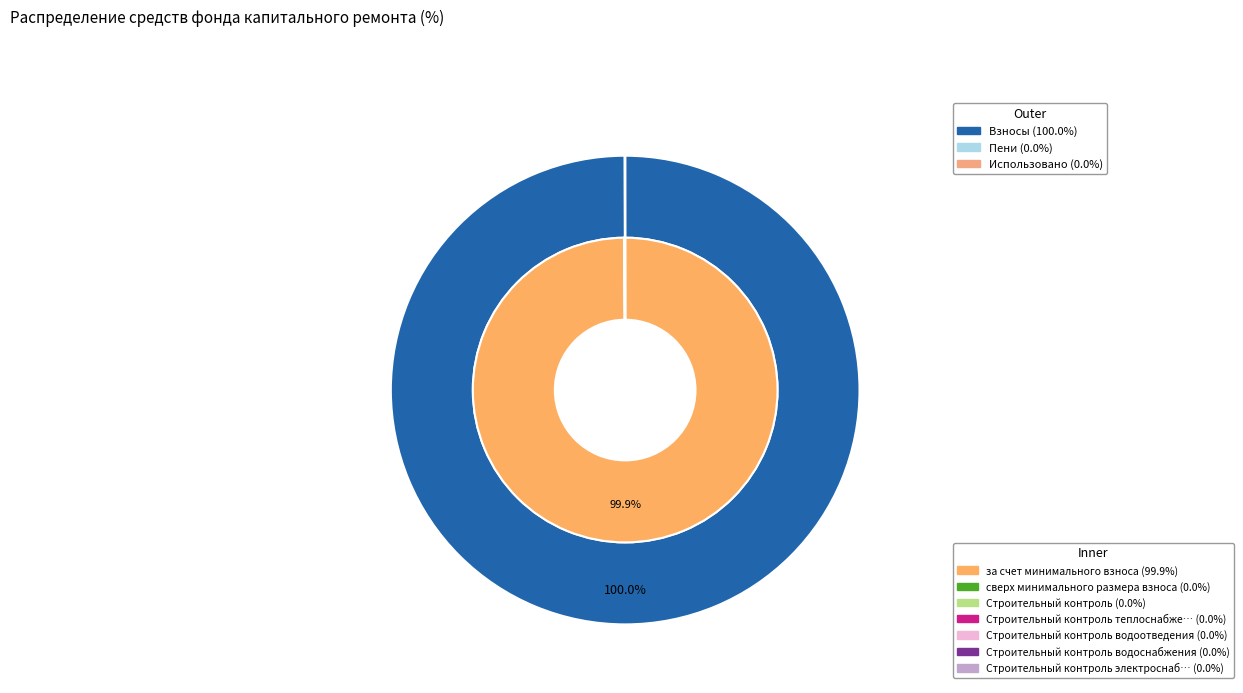

Does Строительный контроль водоснабжения account for over 50% of the chart?

No